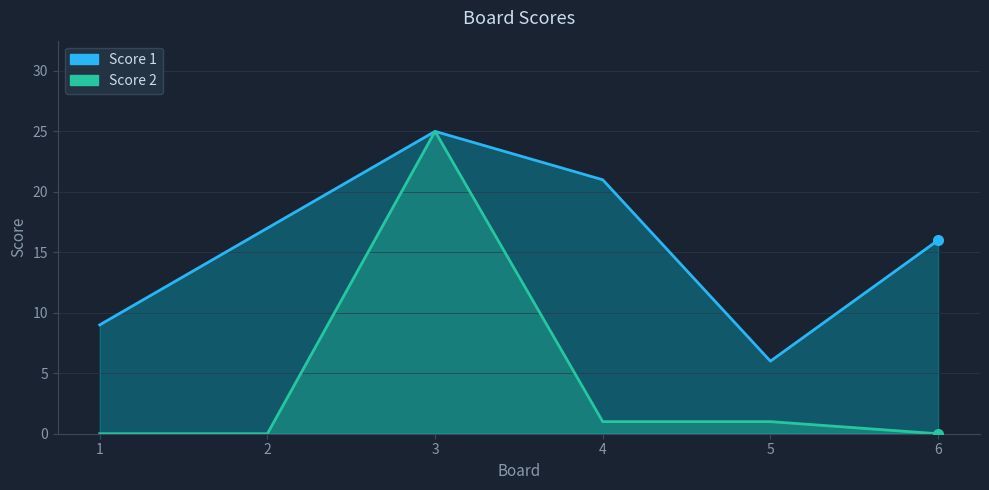

True or false: Score 1 and Score 2 cross at least once.

False